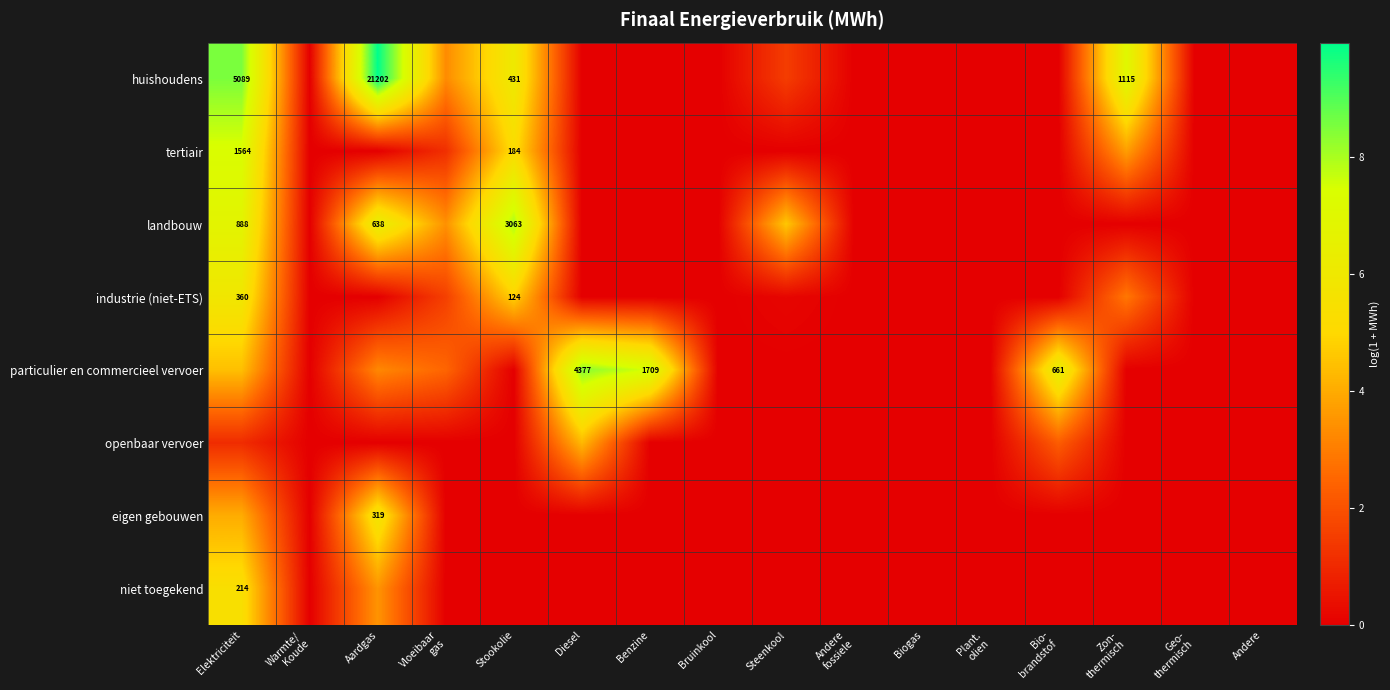

List the series in order of their peak value, highest first.

huishoudens, particulier en commercieel vervoer, landbouw, tertiair, industrie (niet-ETS), eigen gebouwen, niet toegekend, openbaar vervoer